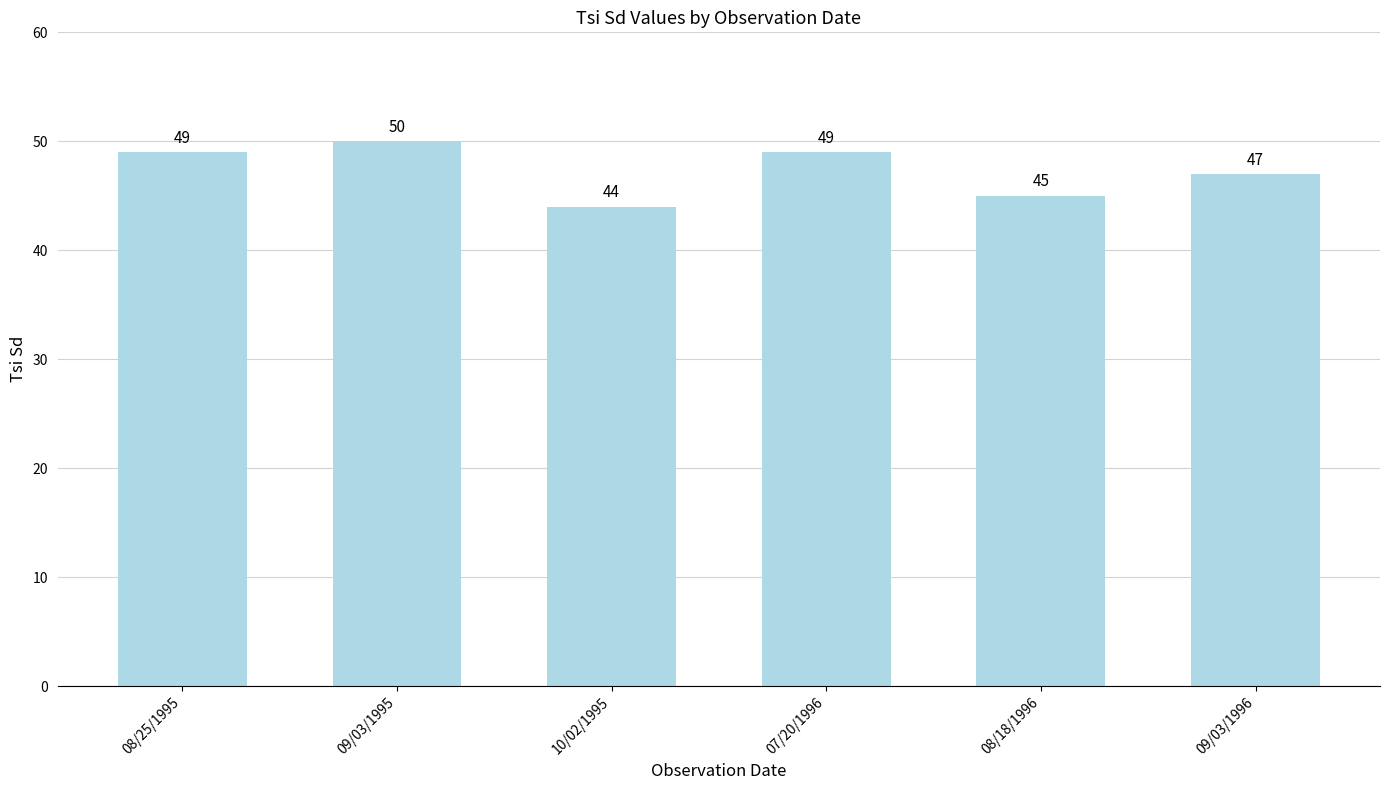

Is it true that the value at 09/03/1995 is 29?

False